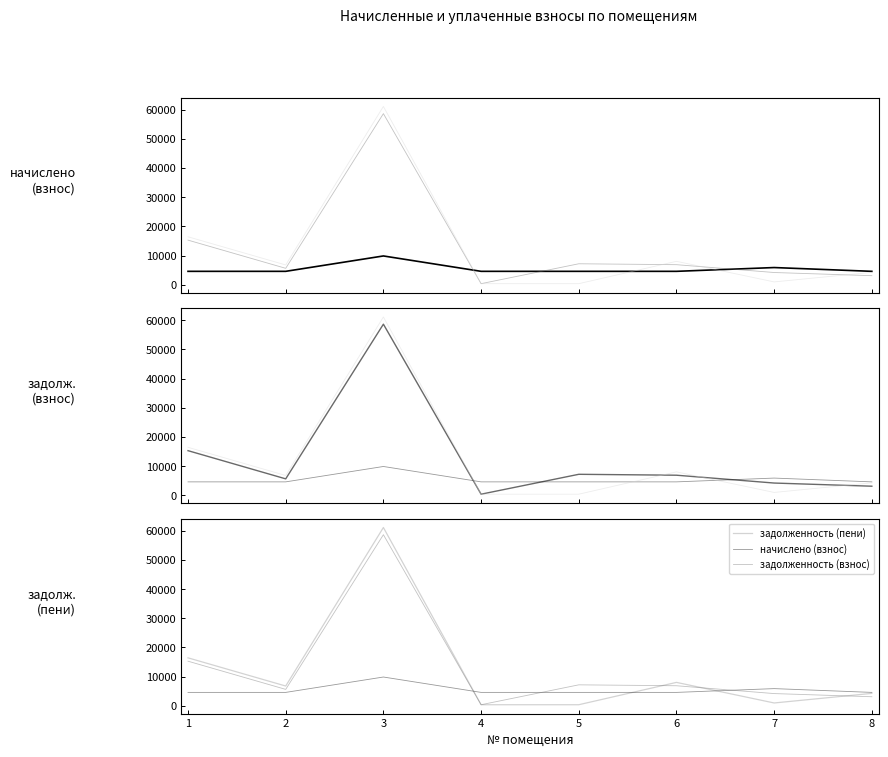

What is the value of the начислено (взнос) point at the 1st from the left?

4608.0